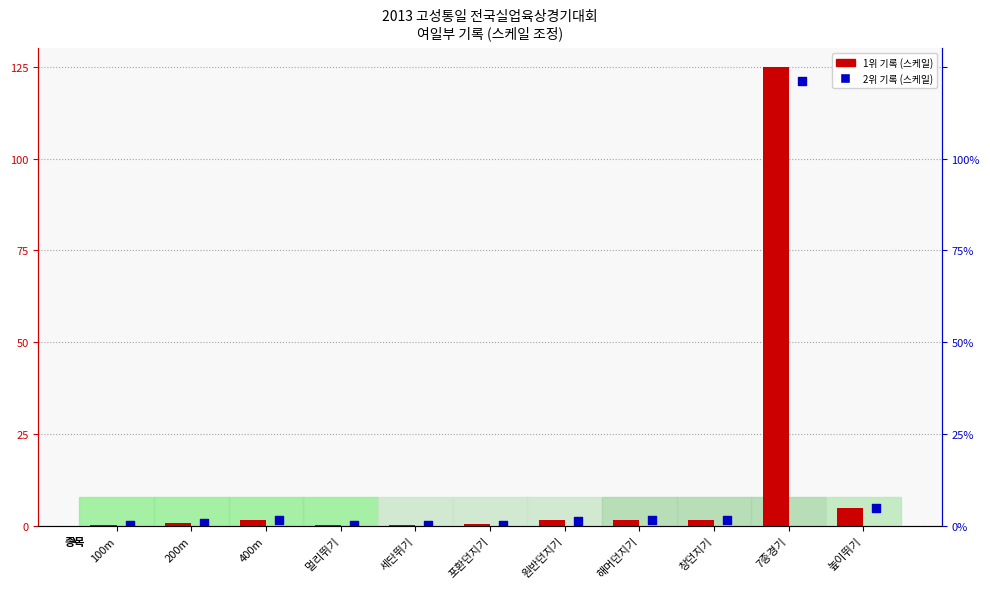

What is the total value across all series at 400m?

3.1